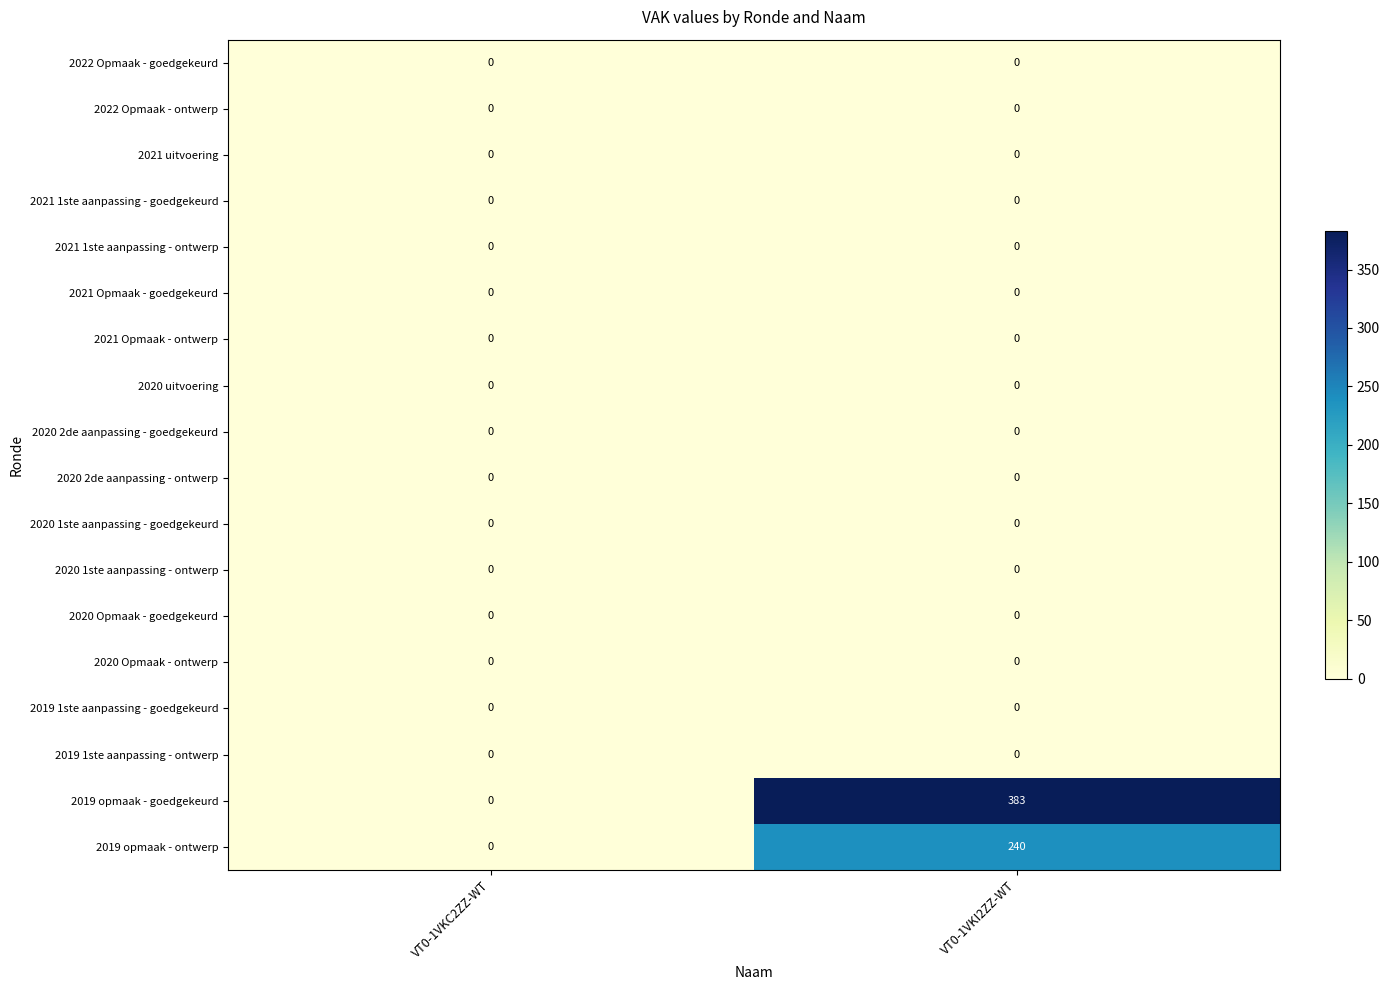

What is the sum of all 2019 opmaak - goedgekeurd values?

383